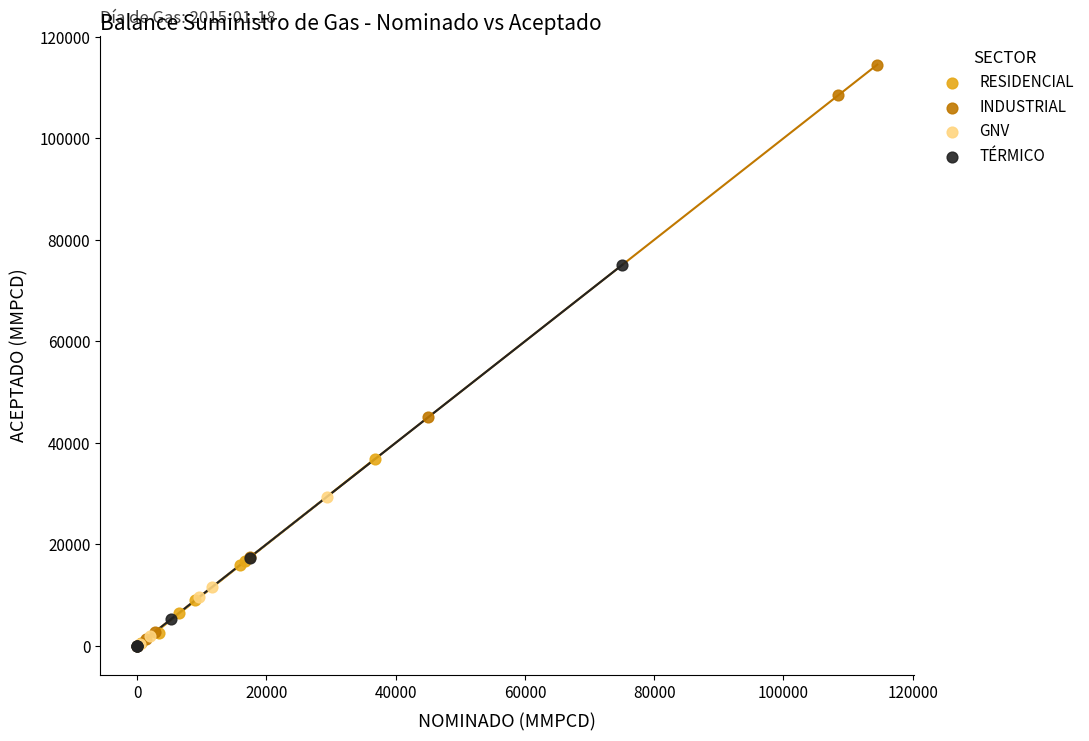

Which series reaches the maximum Y coordinate?

INDUSTRIAL